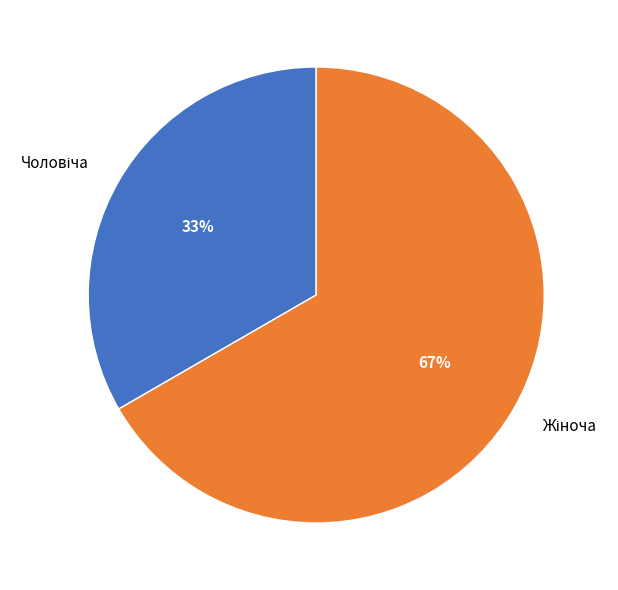

To the nearest percent, what is the average slice percentage?

50%